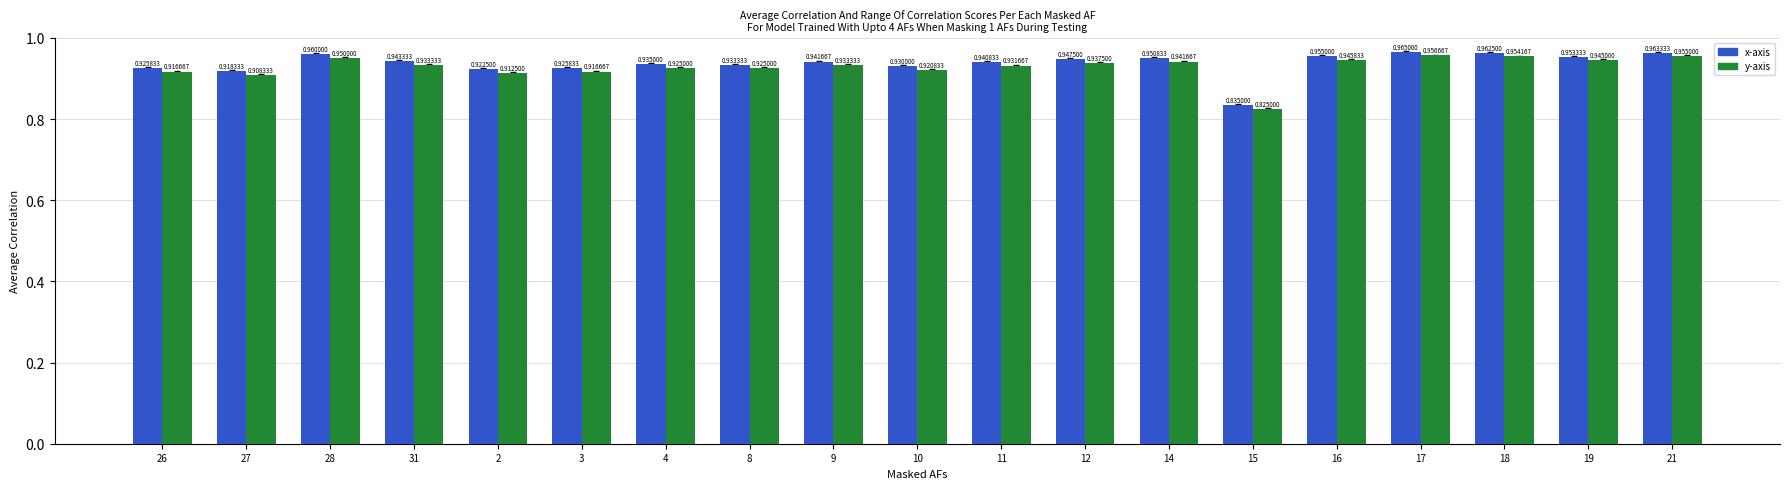

List the series in order of their peak value, lowest first.

y-axis, x-axis